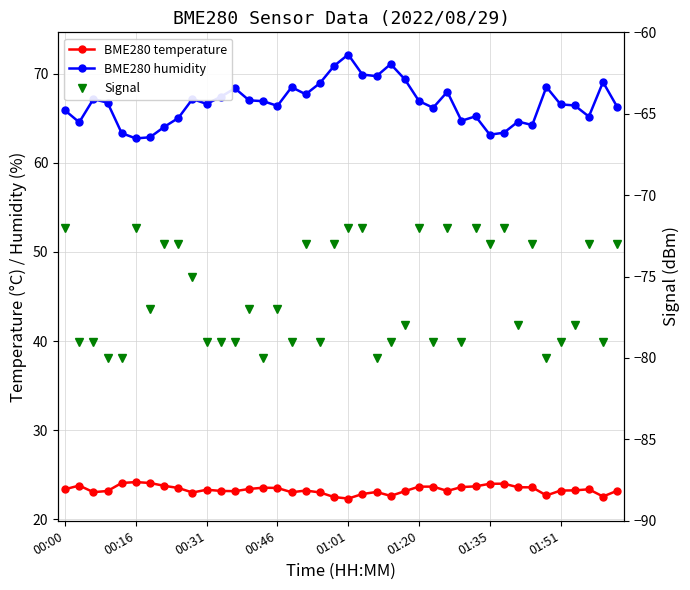

True or false: BME280 humidity has more than 1 interior local peaks.

True